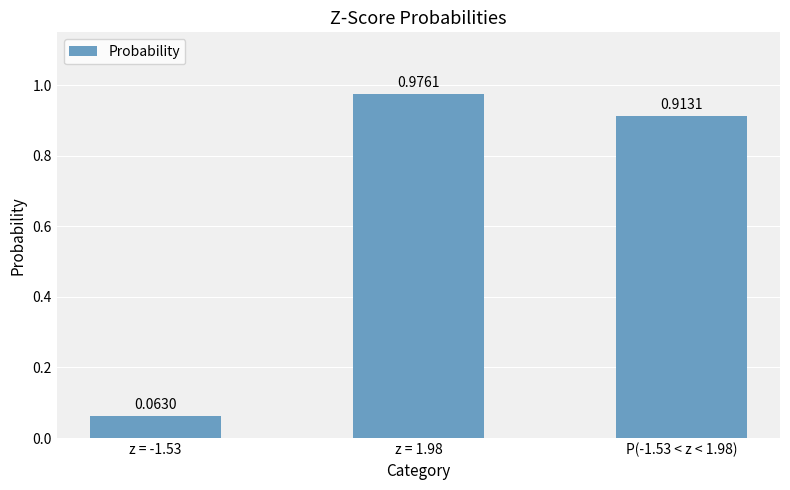

What is the label of the 1st bar from the left?

z = -1.53